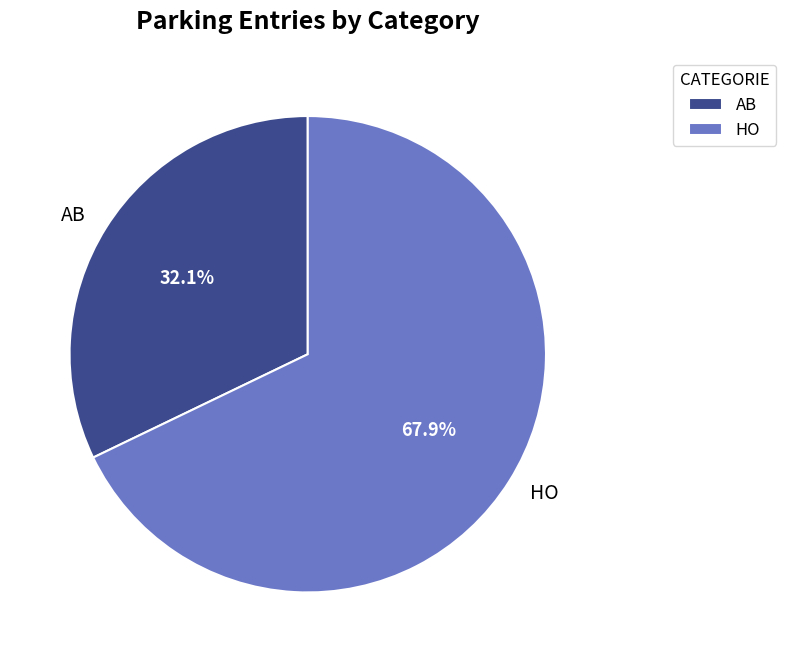

Combined, do HO and AB account for over 50%?

Yes